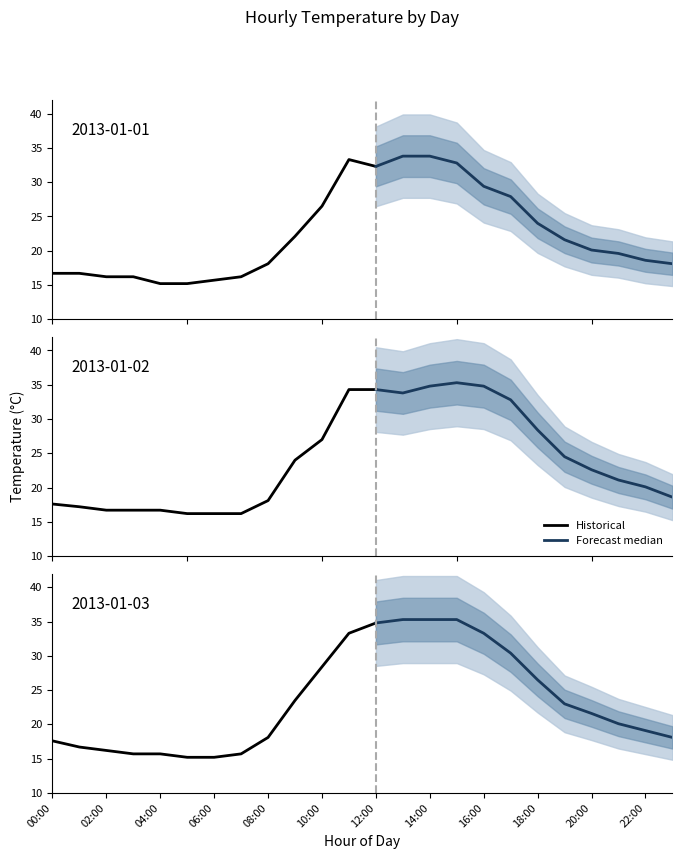

True or false: 2013-01-01 and 2013-01-02 intersect in this chart.

False